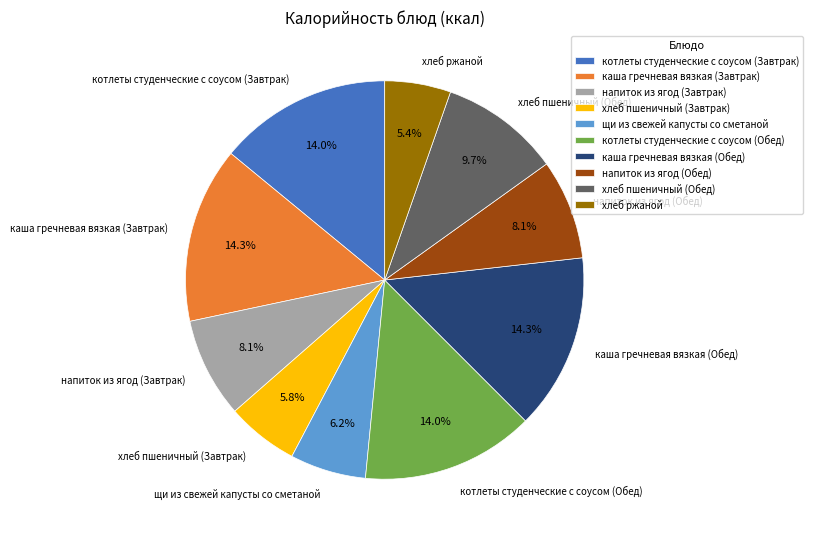

To the nearest percent, what portion does напиток из ягод (Обед) represent?

8%